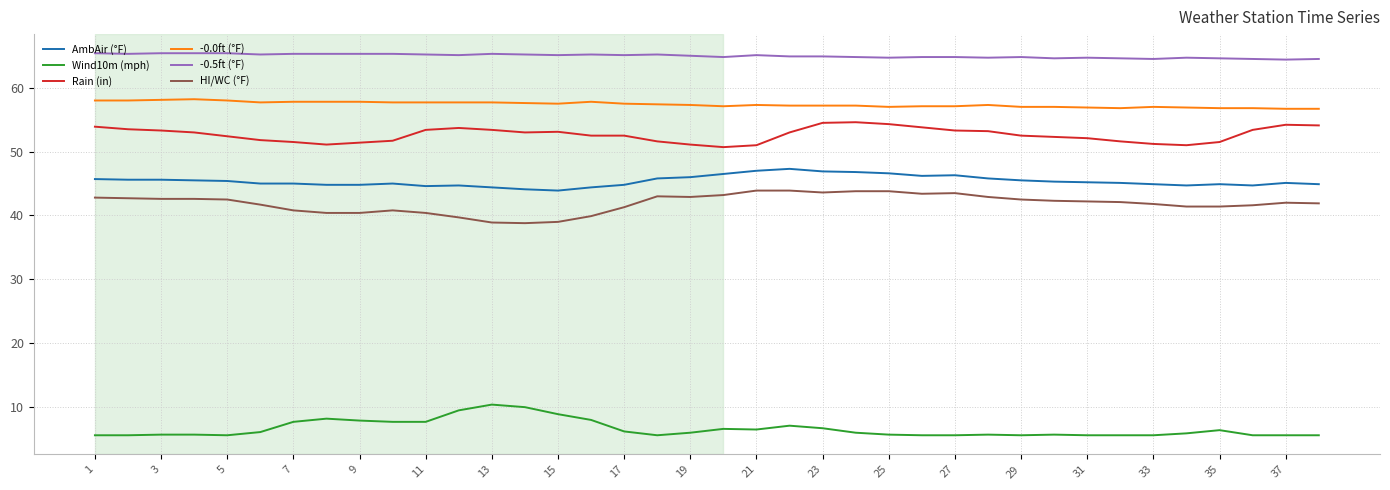

What is the smallest value displayed?

5.6